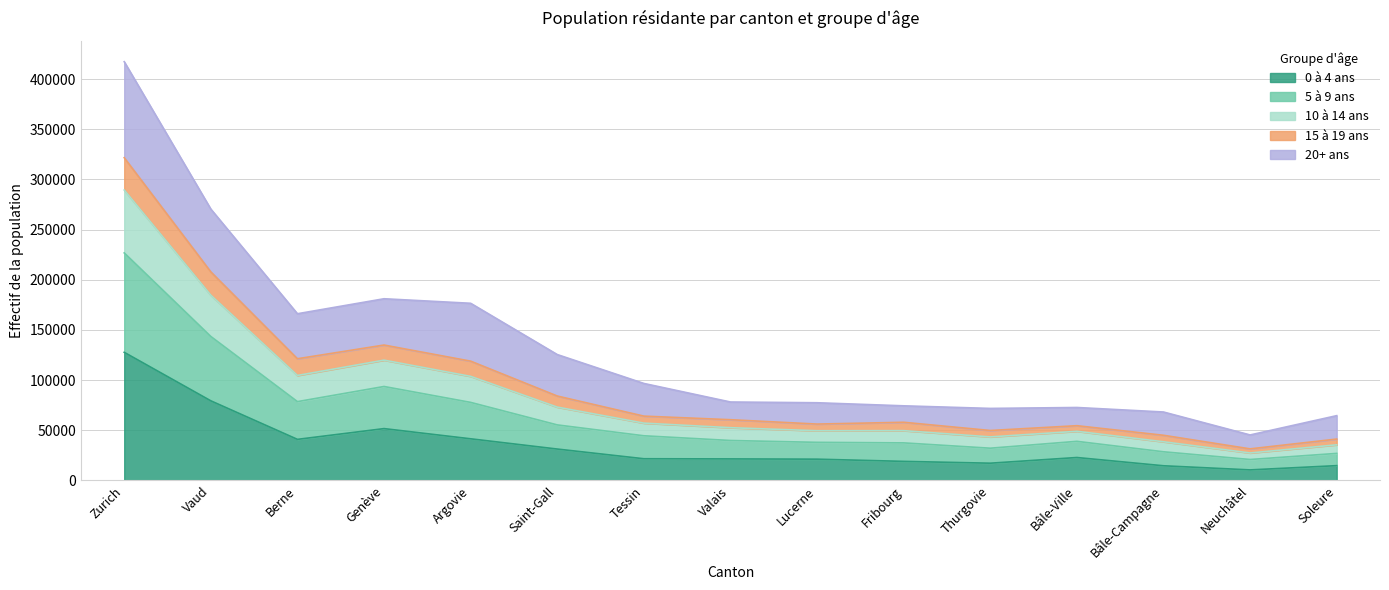

True or false: 0 à 4 ans has a value of 27822 at Vaud.

False